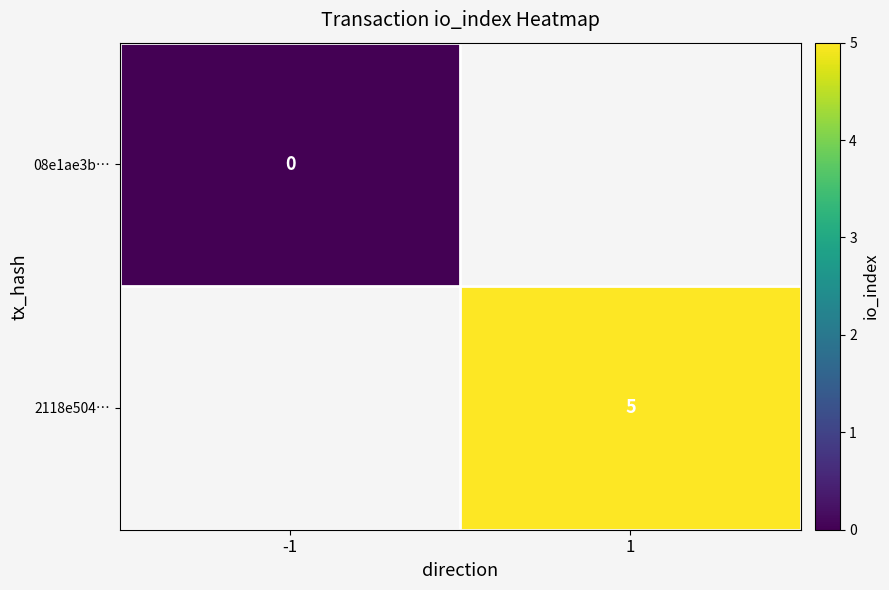

Count the number of categories in the chart.

2